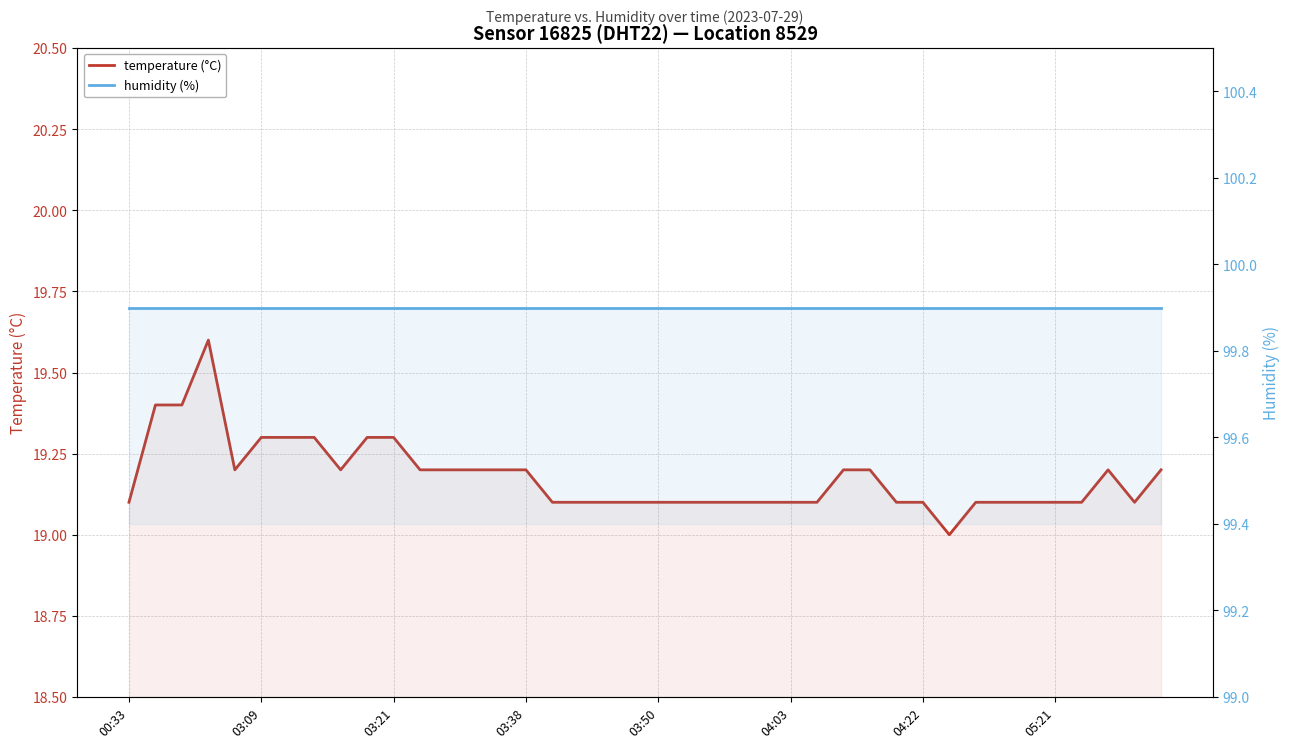

What is the difference between the maximum and minimum values in the temperature (°C) series?

0.6